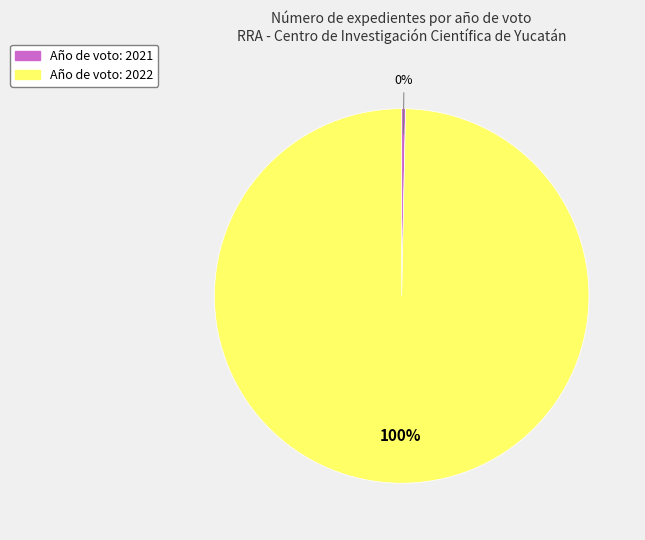

Is there any slice that represents more than half of the pie?

Yes